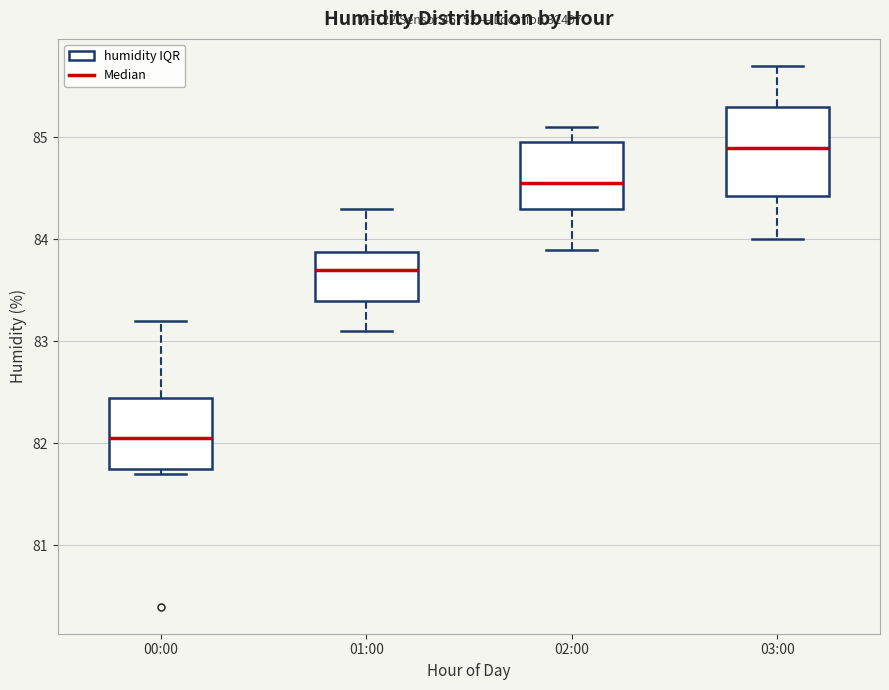

Which box's median line is the highest?

03:00